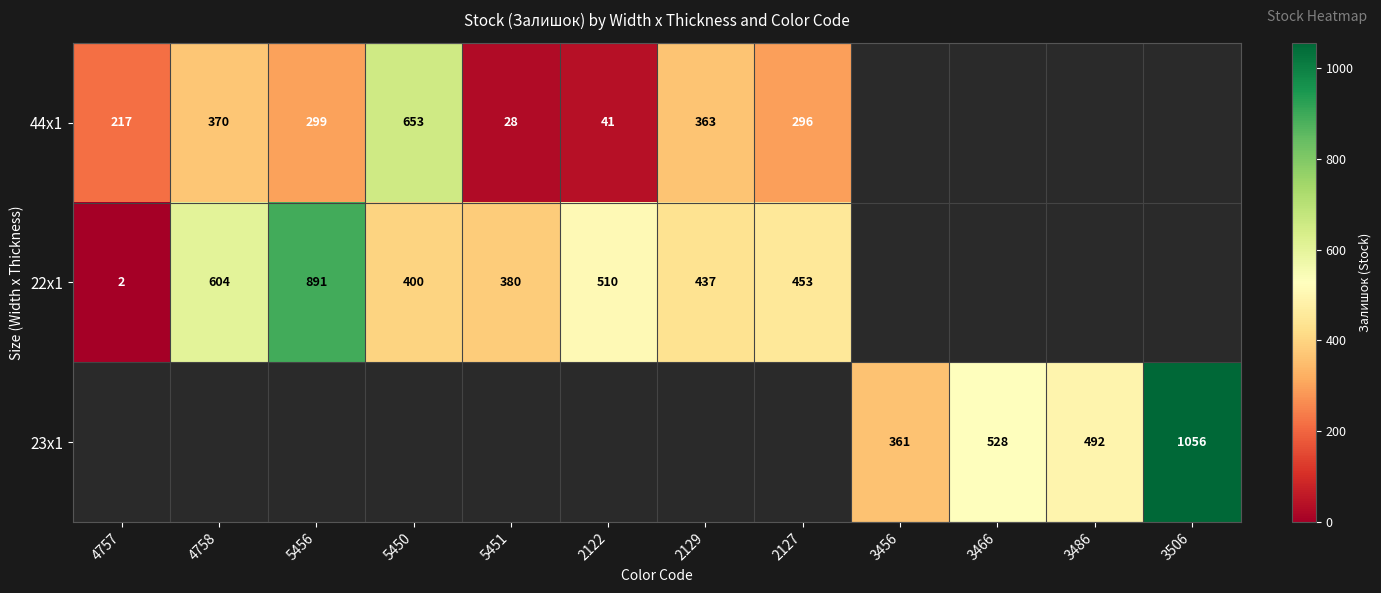

How many categories are shown in the chart?

12